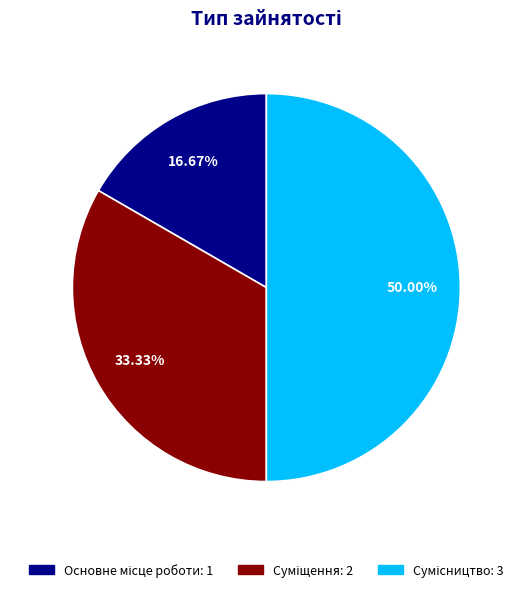

To the nearest percent, what is the difference between the largest and smallest slice percentages?

33%